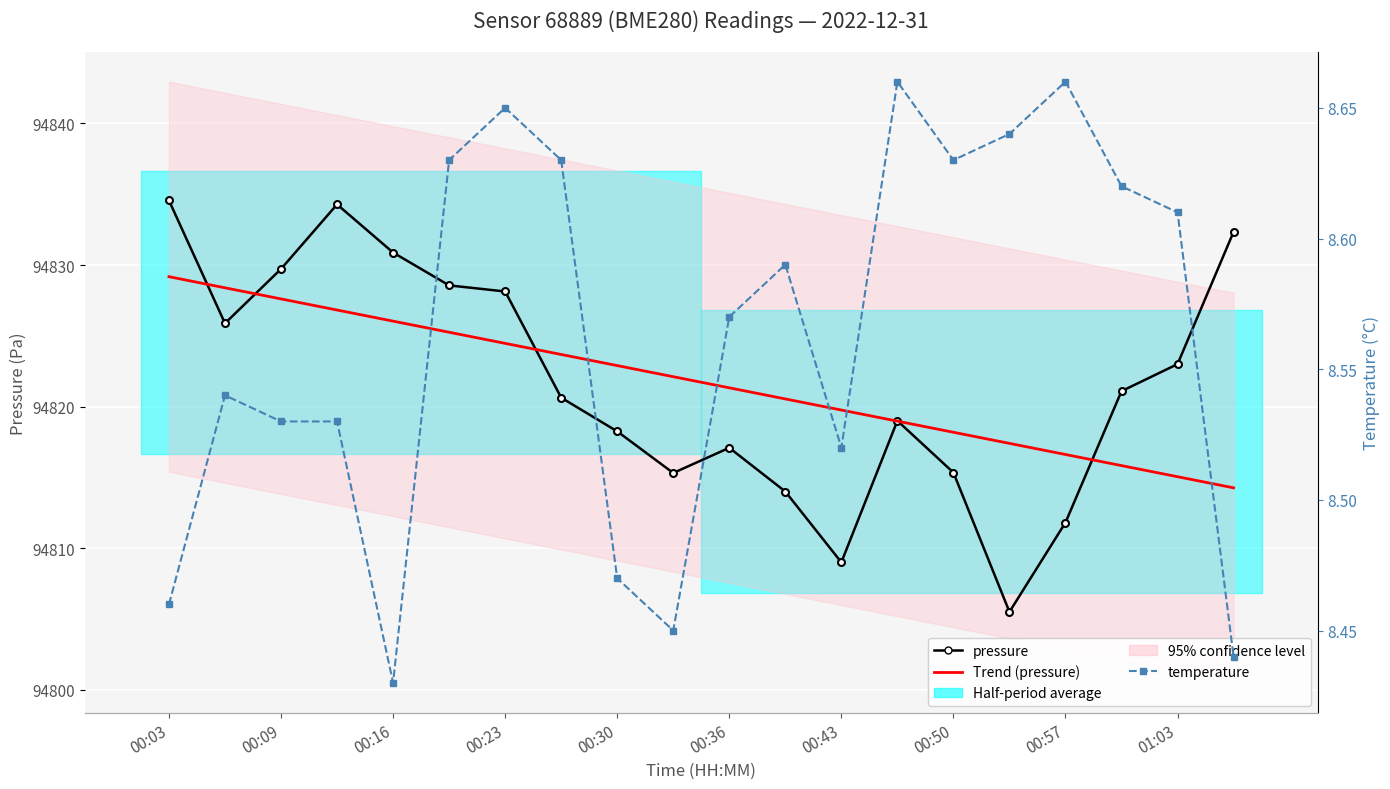

What is the total value across all series at 19?

189655.0